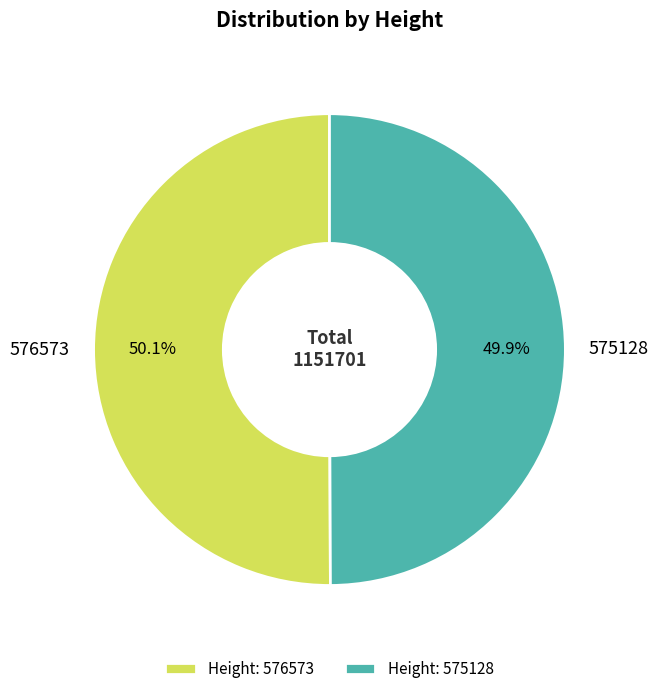

What percentage is the 575128 slice, to the nearest percent?

50%